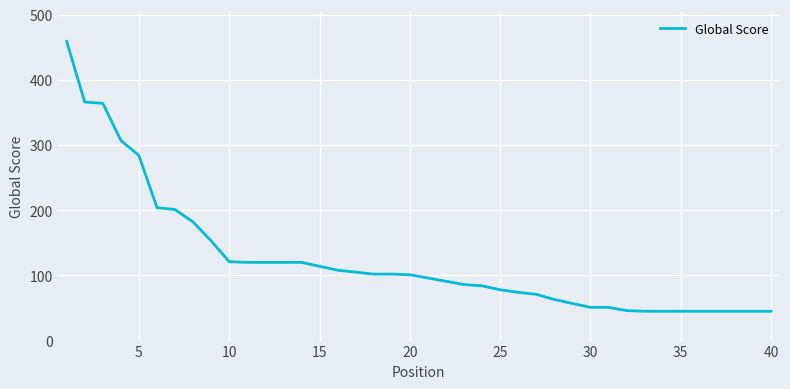

How many lines are shown in the chart?

1